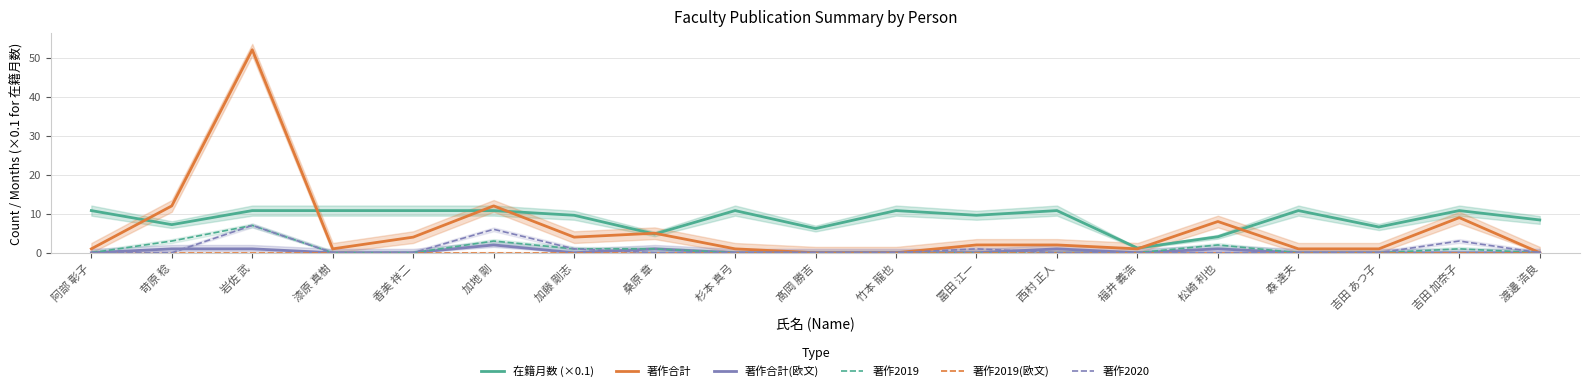

What is the label of the 7th point from the left?

加藤 剛志